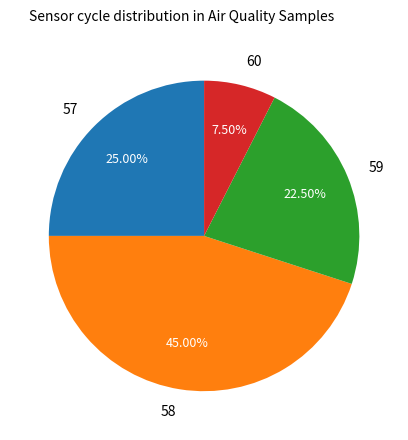

Which slice is the largest?

58